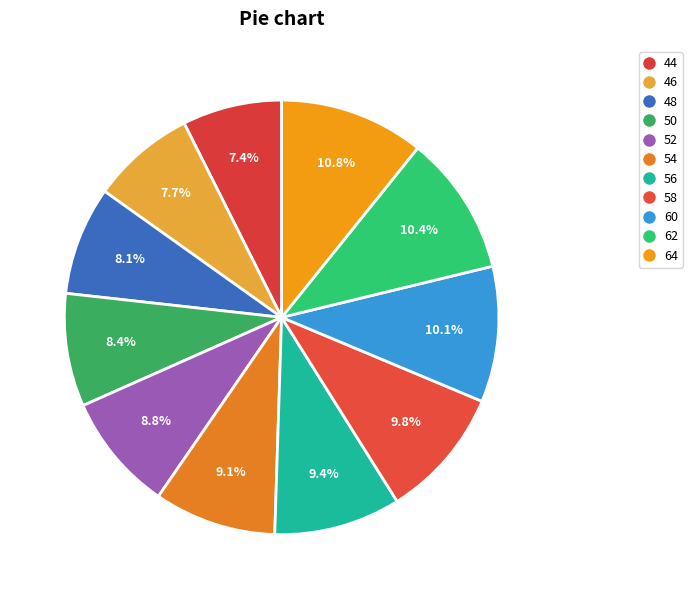

To the nearest percent, what is the combined percentage of 60 and 62?

21%